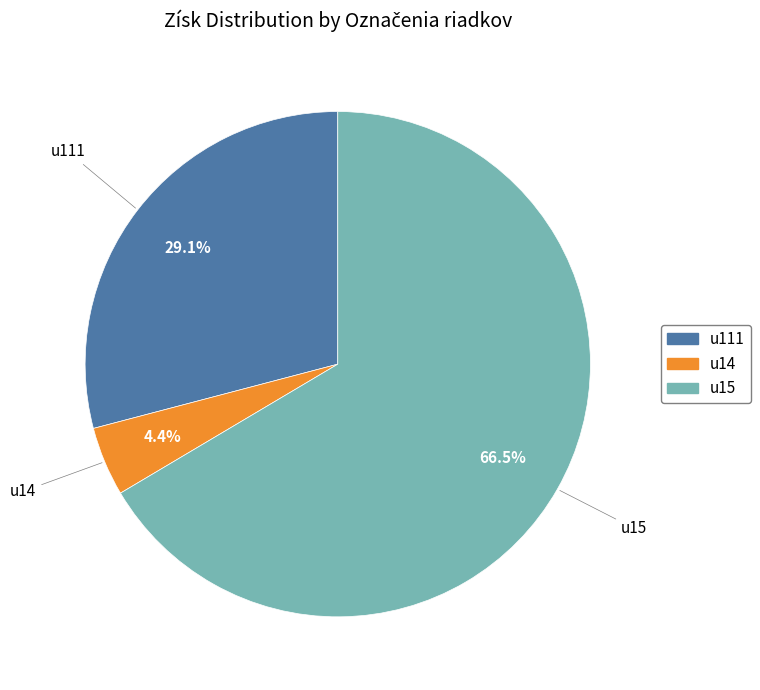

Is there a majority slice in this chart?

Yes